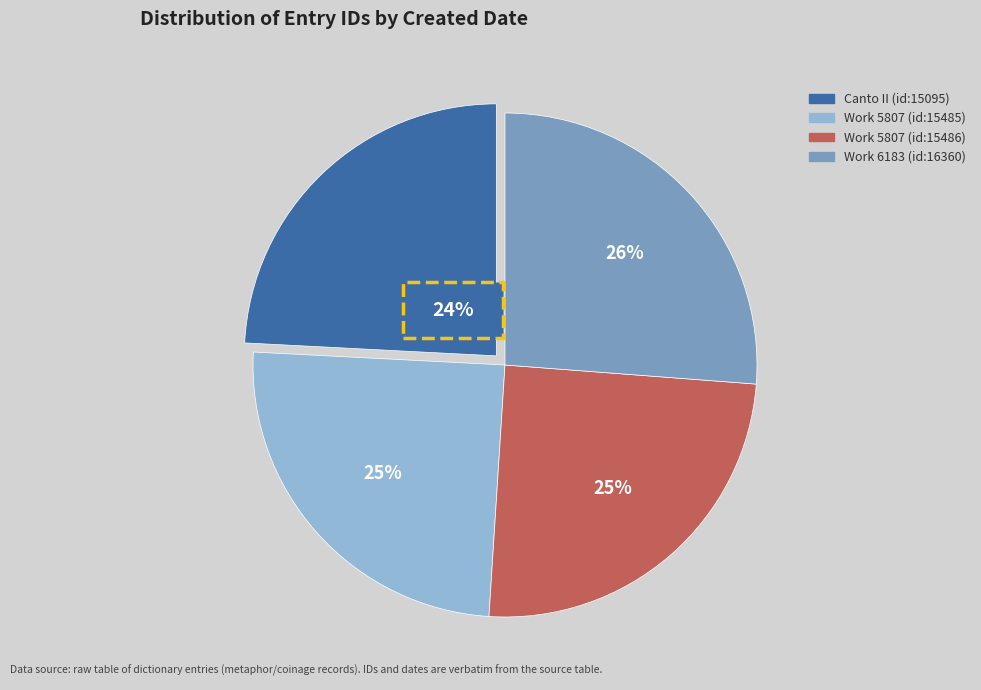

Which category has the biggest portion of the pie?

2005-04-14 (16360)